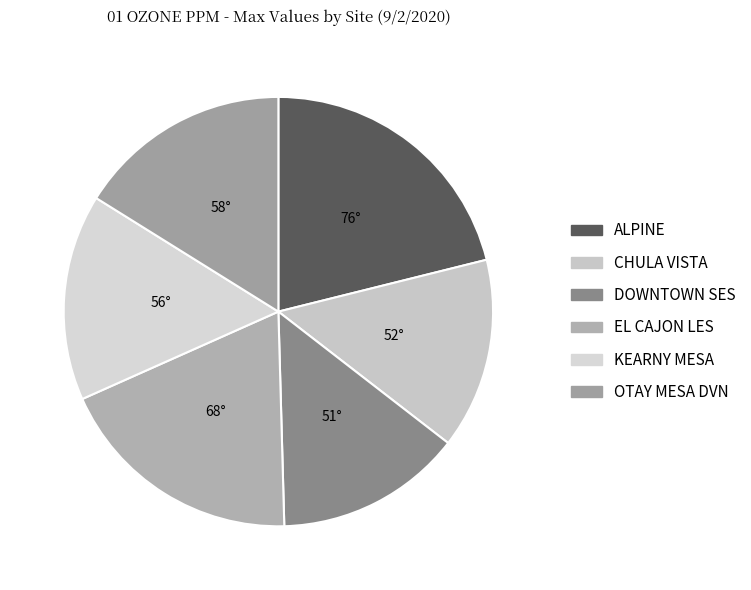

Do DOWNTOWN SES and KEARNY MESA together represent more than half of the pie?

No